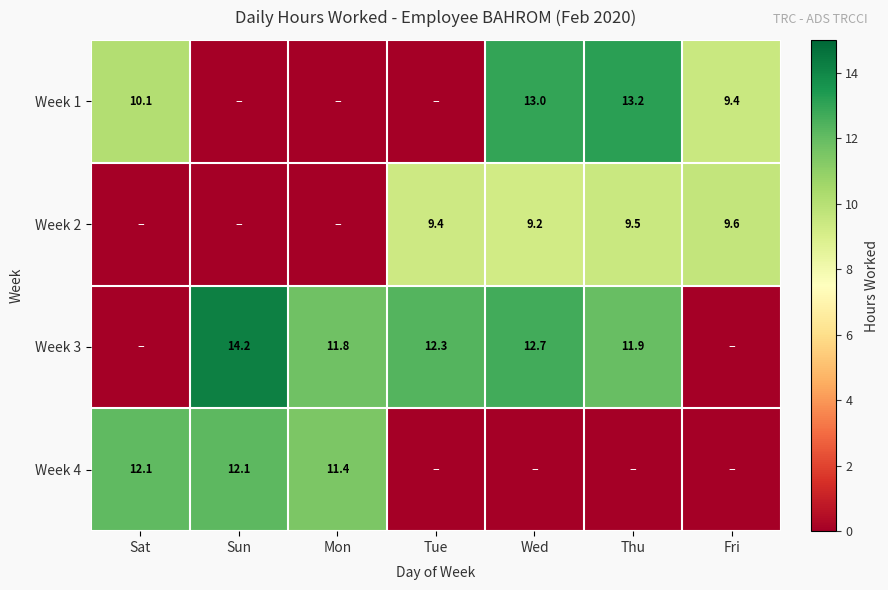

Is it true that Week 2 equals 15.4 at Fri?

False